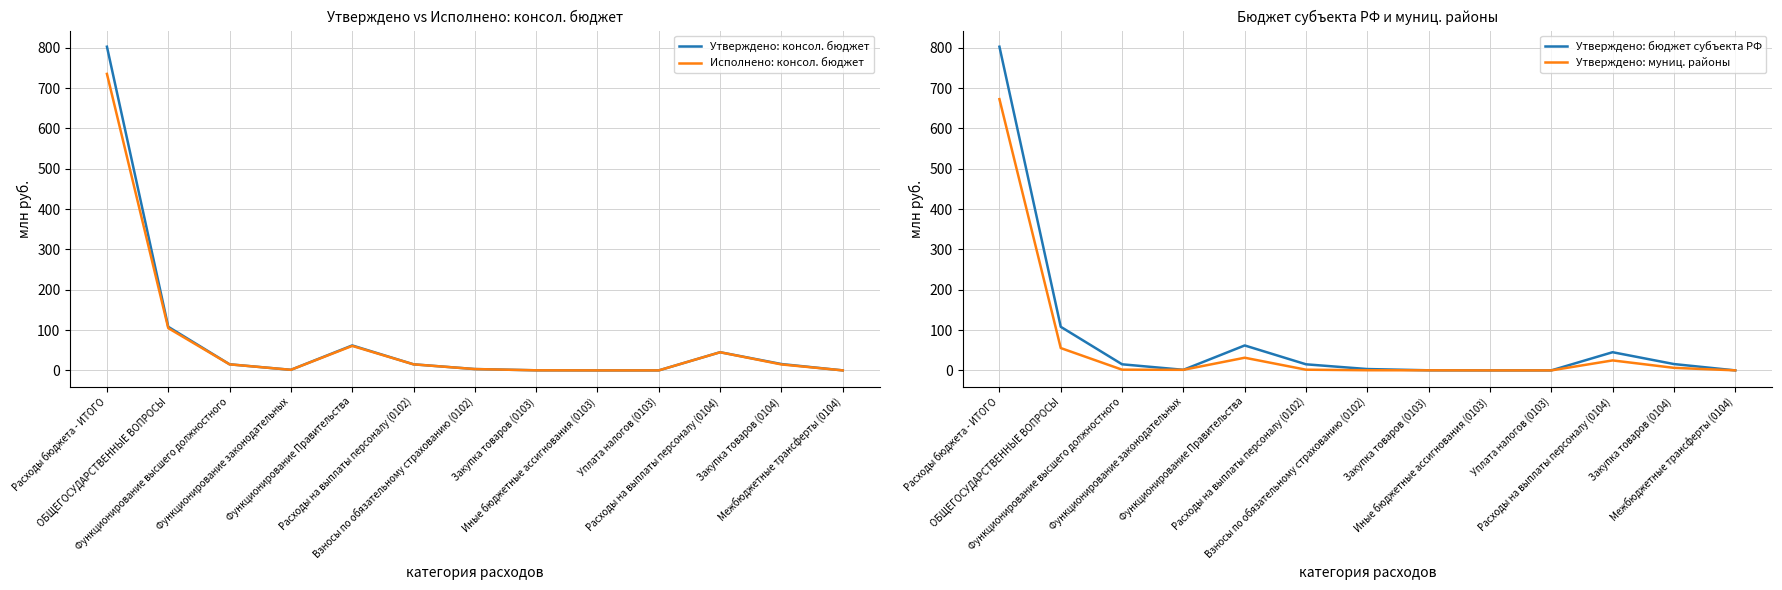

Which category has the highest value across all series?

Расходы бюджета - ИТОГО